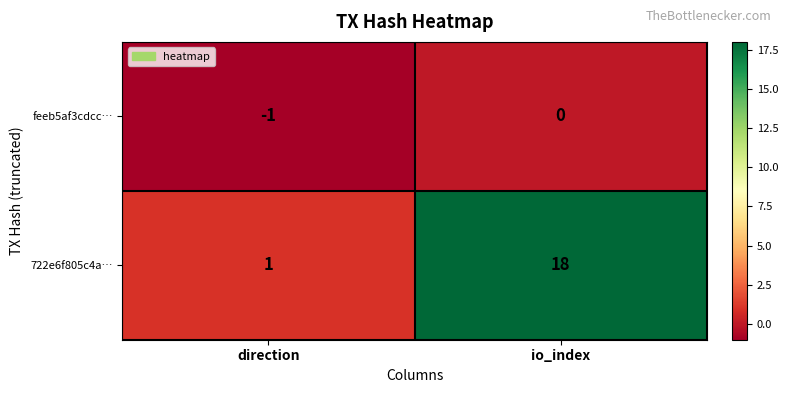

Where is feeb5af3cdcc… nearest to the value 0?

io_index